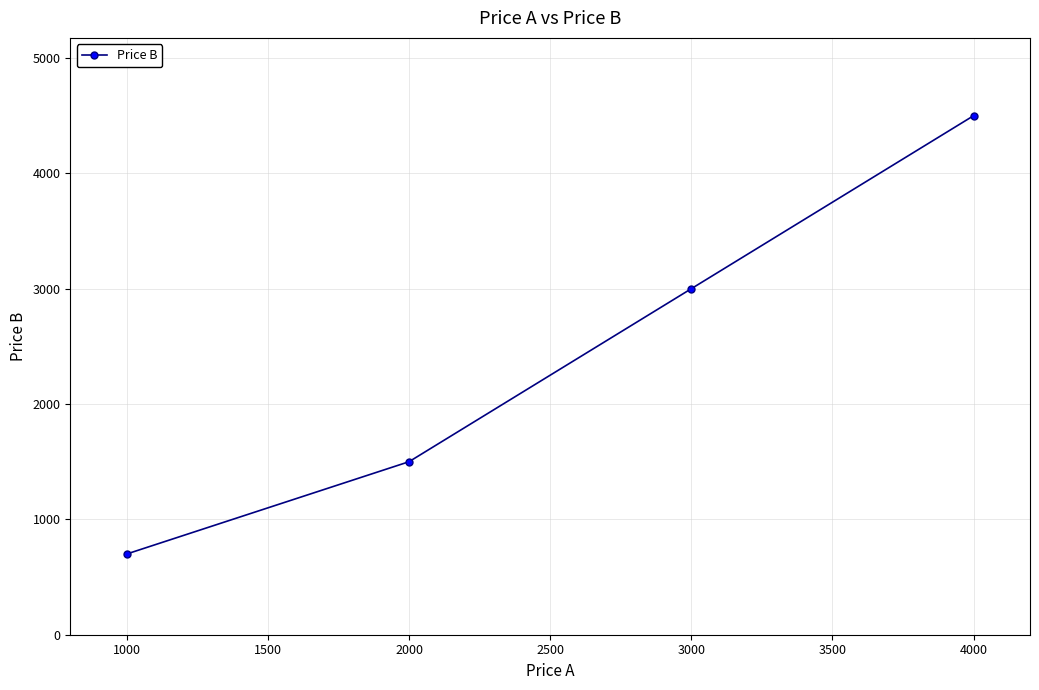

What is the difference between the maximum and minimum values?

3800